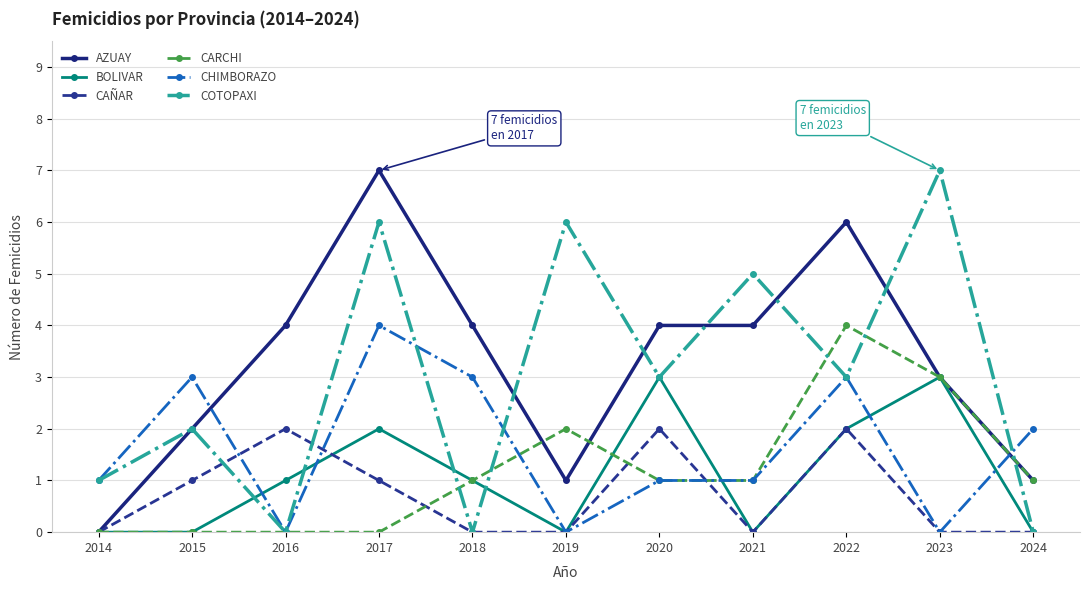

Which series has the largest total across all categories?

AZUAY